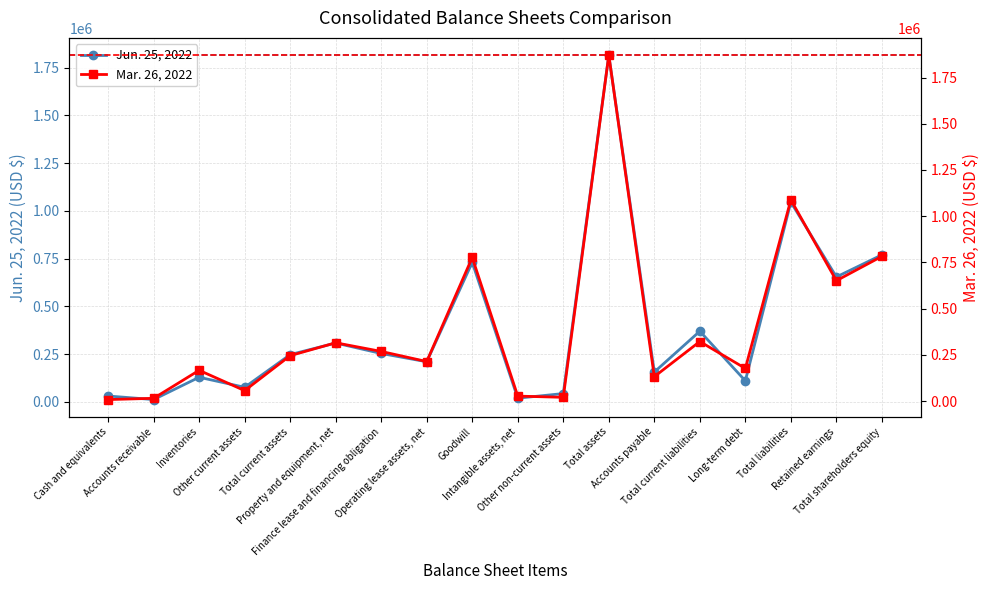

Which series changed the most between Cash and equivalents and Intangible assets, net?

Mar. 26, 2022